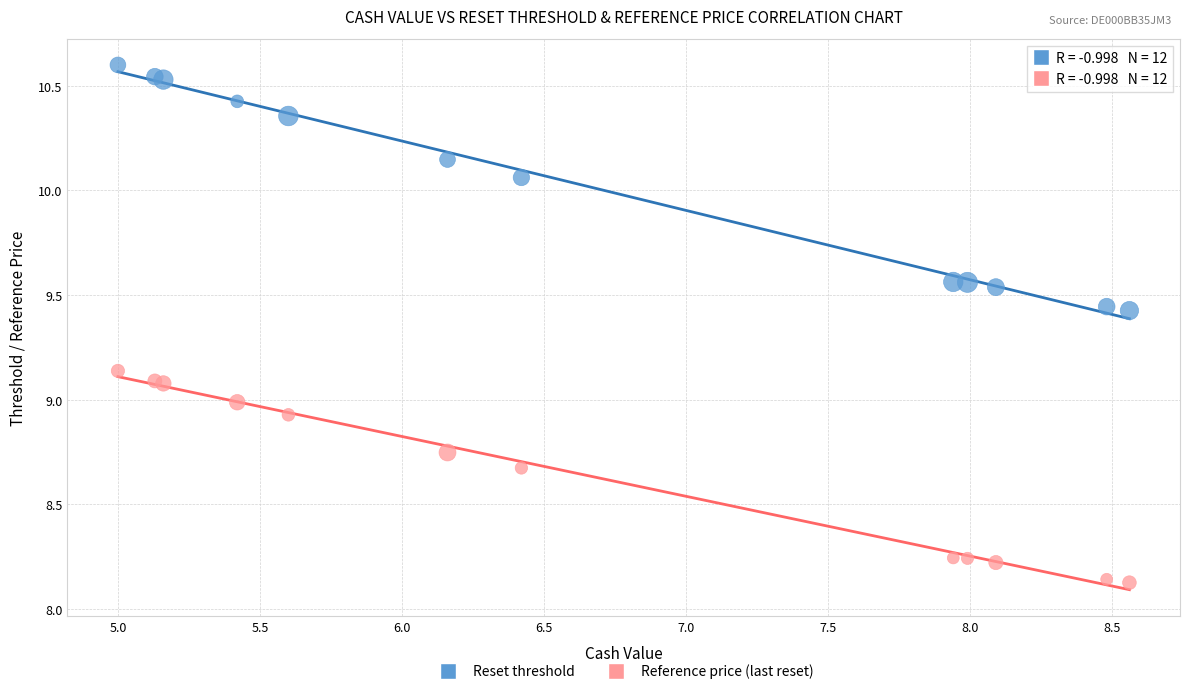

Which series has the widest spread of Y values?

Reset threshold